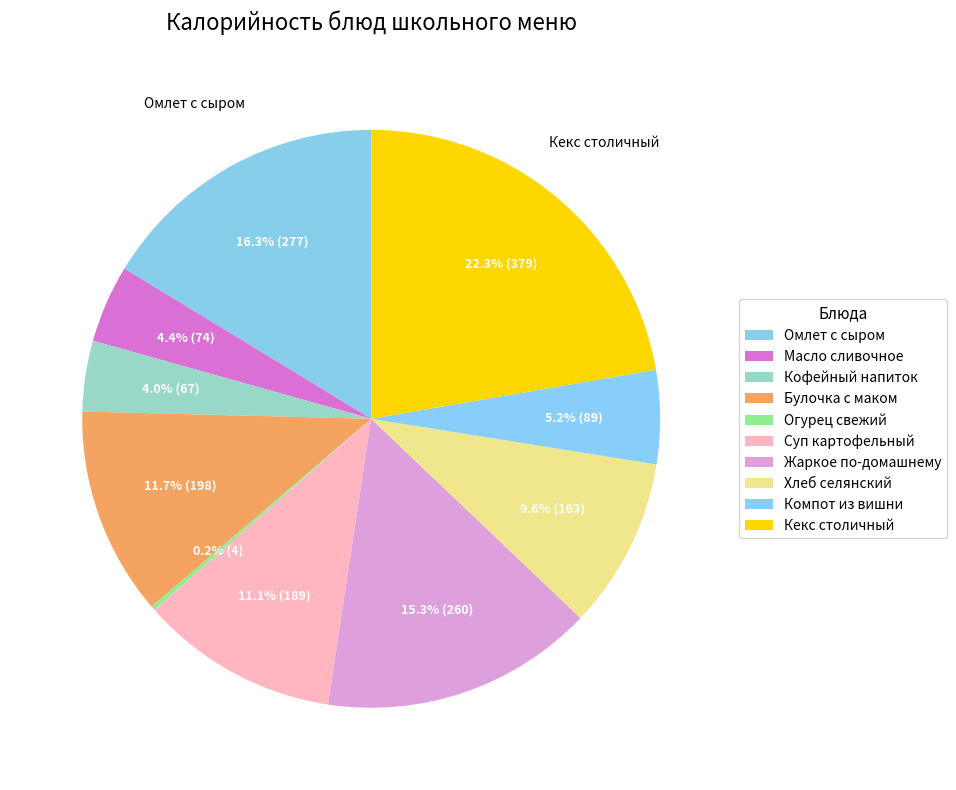

Which slice is the largest?

Кекс столичный